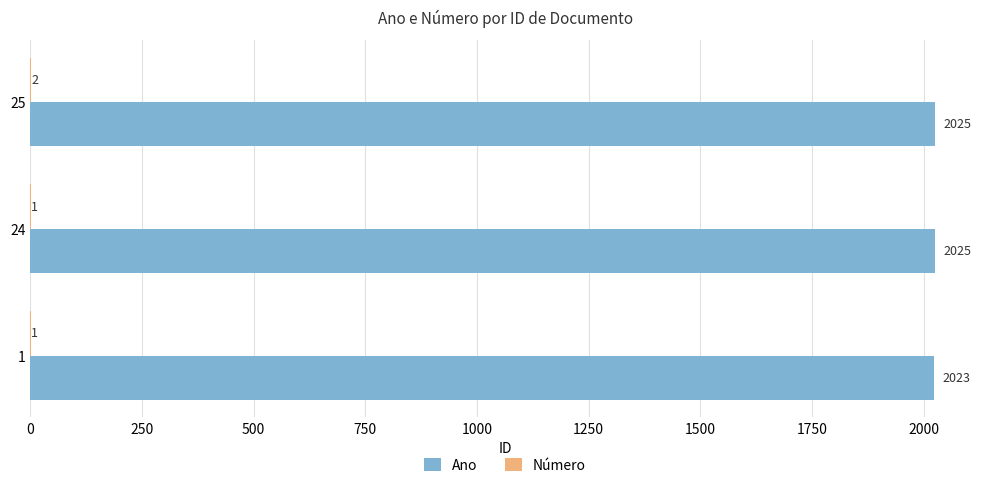

The value of Ano at 1 is 1322. True or false?

False